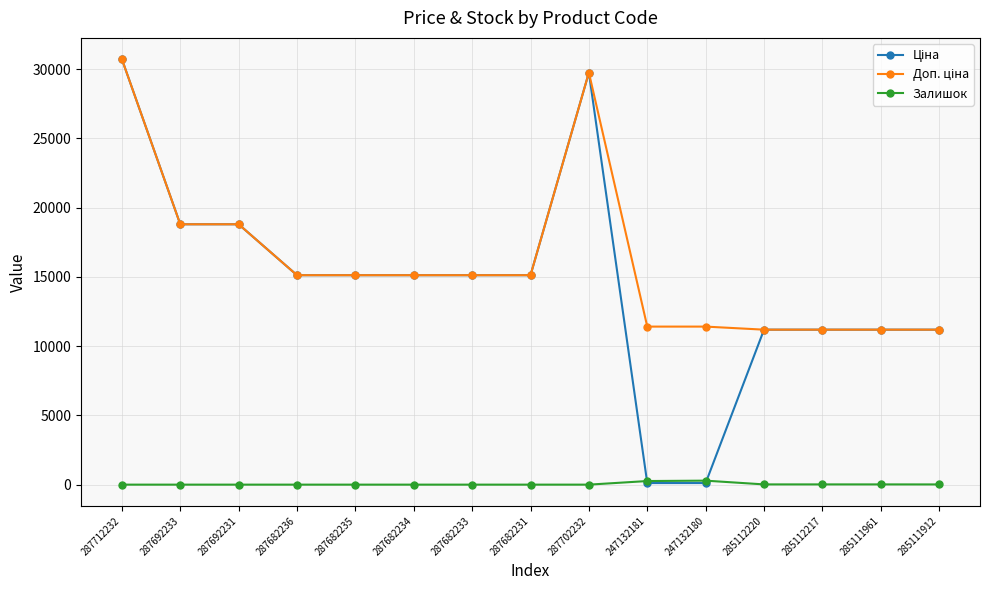

At which category is the sum across all series the highest?

287712232